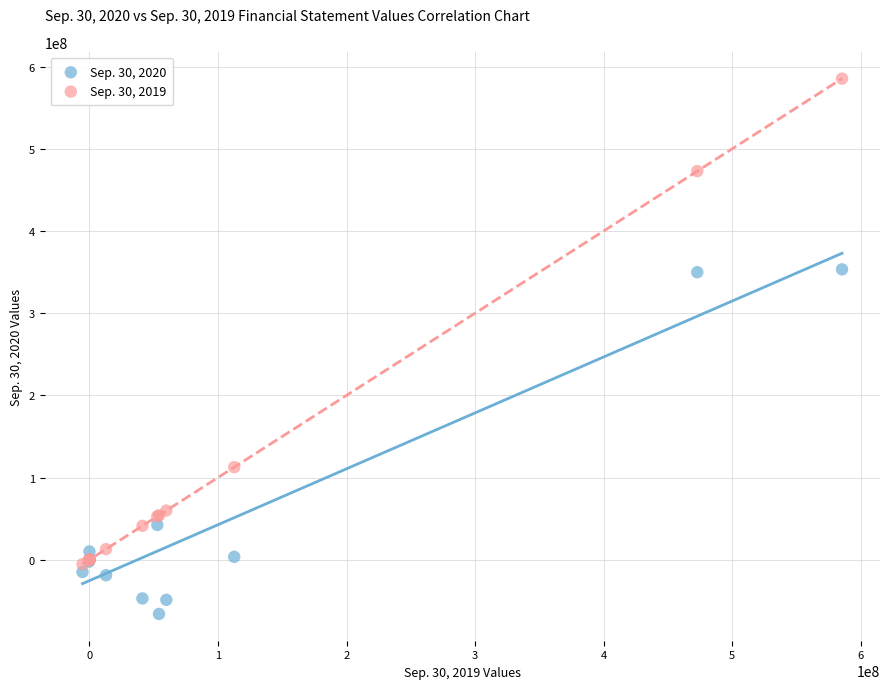

Which series has the largest Y range (max minus min)?

Sep. 30, 2019